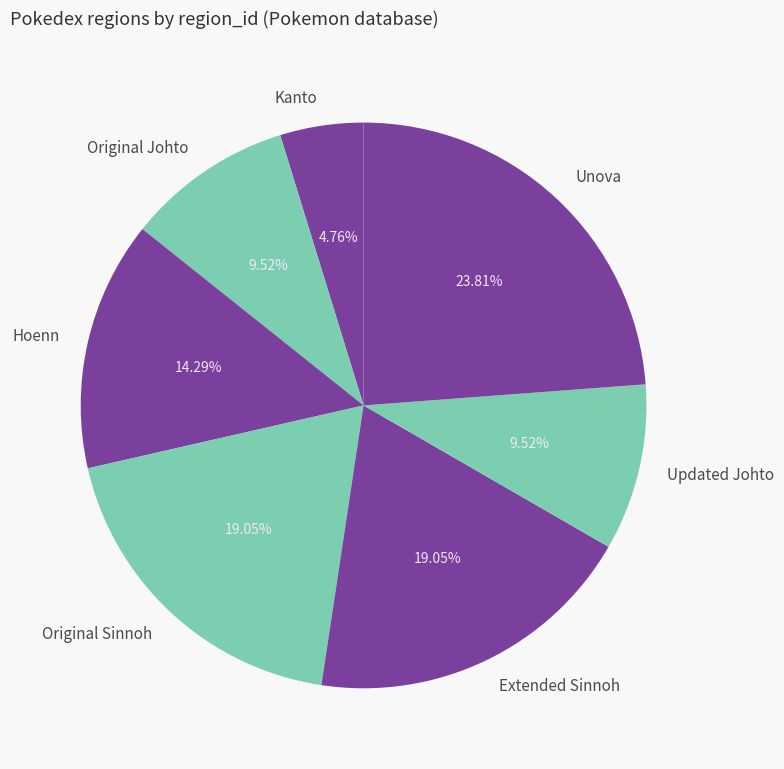

Between Original Sinnoh and Original Johto, which is larger?

Original Sinnoh